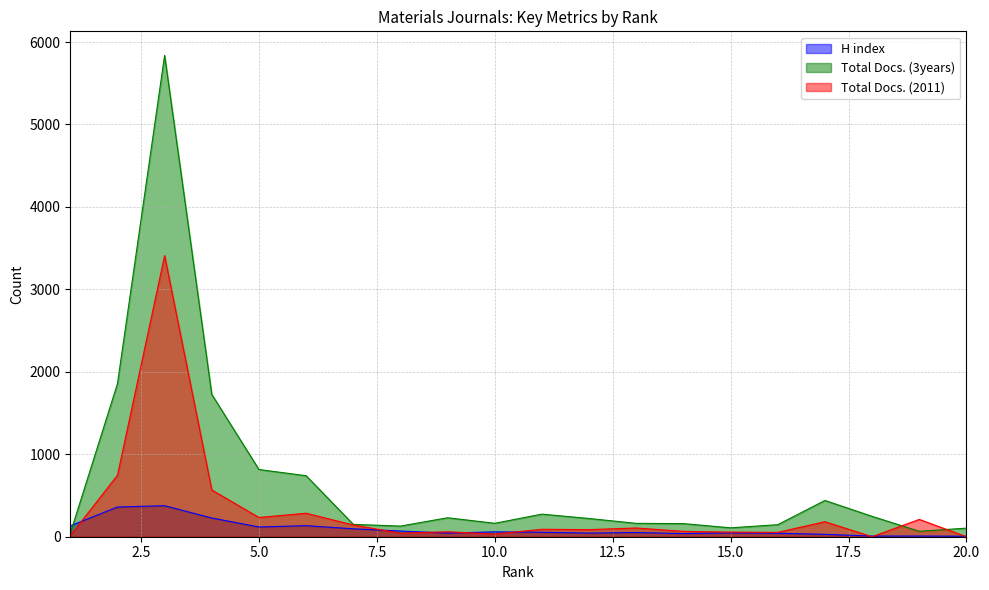

Reading left to right, transcribe all the data shown in this chart.

H index: 1=132	2=360	3=376	4=227	5=118	6=134	7=96	8=69	9=44	10=59	11=54	12=44	13=51	14=38	15=46	16=42	17=29	18=8	19=8	20=6
Total Docs. (3years): 1=41	2=1856	3=5838	4=1726	5=815	6=740	7=150	8=129	9=230	10=163	11=274	12=221	13=162	14=159	15=108	16=146	17=440	18=247	19=66	20=104
Total Docs. (2011): 1=13	2=745	3=3409	4=567	5=233	6=285	7=142	8=43	9=60	10=33	11=90	12=86	13=106	14=65	15=56	16=53	17=182	18=0	19=210	20=0